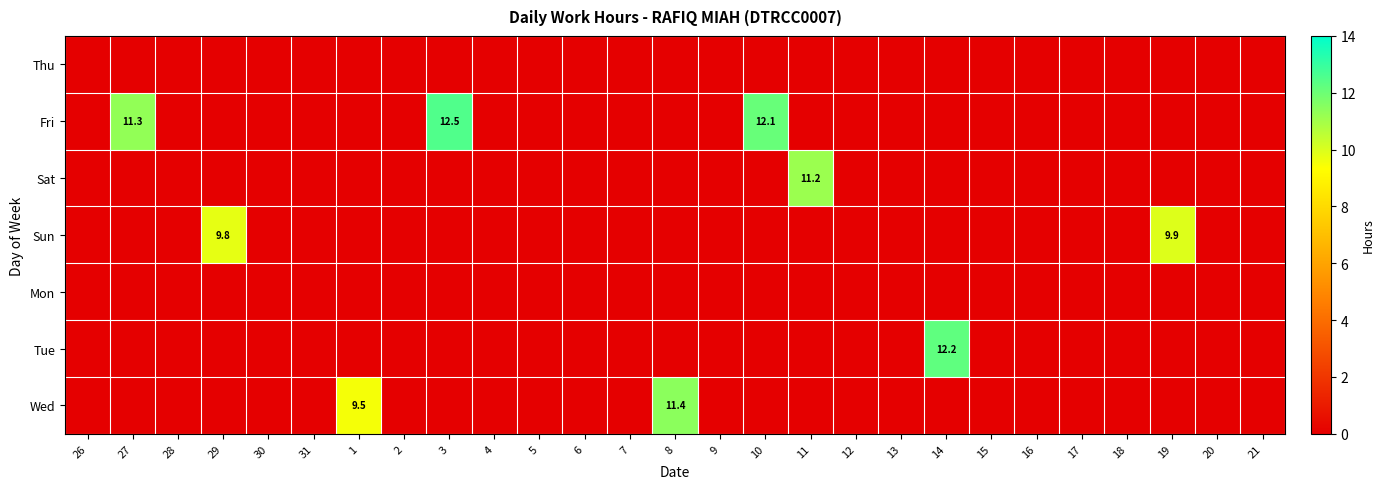

Is it true that Tue equals 6.3 at 7?

False